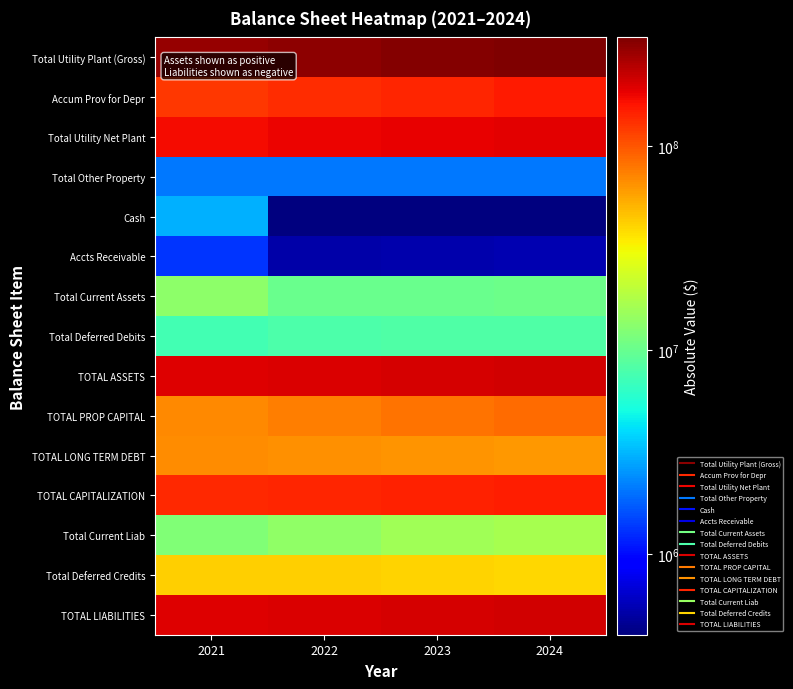

Reading left to right, list all the values displayed in this chart.

Total Utility Plant (Gross): 2021=293472611	2022=309545059	2023=325107559	2024=339232959
Accum Prov for Depr: 2021=123935779	2022=131869245	2023=142239150	2024=153032817
Total Utility Net Plant: 2021=169536832	2022=177675814	2023=182868409	2024=186200142
Total Other Property: 2021=2101507	2022=2101507	2023=2101507	2024=2101507
Cash: 2021=3000000	2022=404749	2023=404749	2024=404749
Accts Receivable: 2021=1330334	2022=520794	2023=536418	2024=552510
Total Current Assets: 2021=13613033	2022=10228929	2023=10265860	2024=10303899
Total Deferred Debits: 2021=7358400	2022=8073186	2023=8180447	2024=8289853
TOTAL ASSETS: 2021=192609772	2022=198079436	2023=203416223	2024=206895401
TOTAL PROP CAPITAL: 2021=68340604	2022=74508369	2023=80059359	2024=84993571
TOTAL LONG TERM DEBT: 2021=67133275	2022=65633275	2023=64133275	2024=62633275
TOTAL CAPITALIZATION: 2021=135473879	2022=140141644	2023=144192634	2024=147626846
Total Current Liab: 2021=12106323	2022=13818500	2023=15989383	2024=16893488
Total Deferred Credits: 2021=42429958	2022=41519680	2023=40634594	2024=39775455
TOTAL LIABILITIES: 2021=192609772	2022=198079436	2023=203416223	2024=206895401